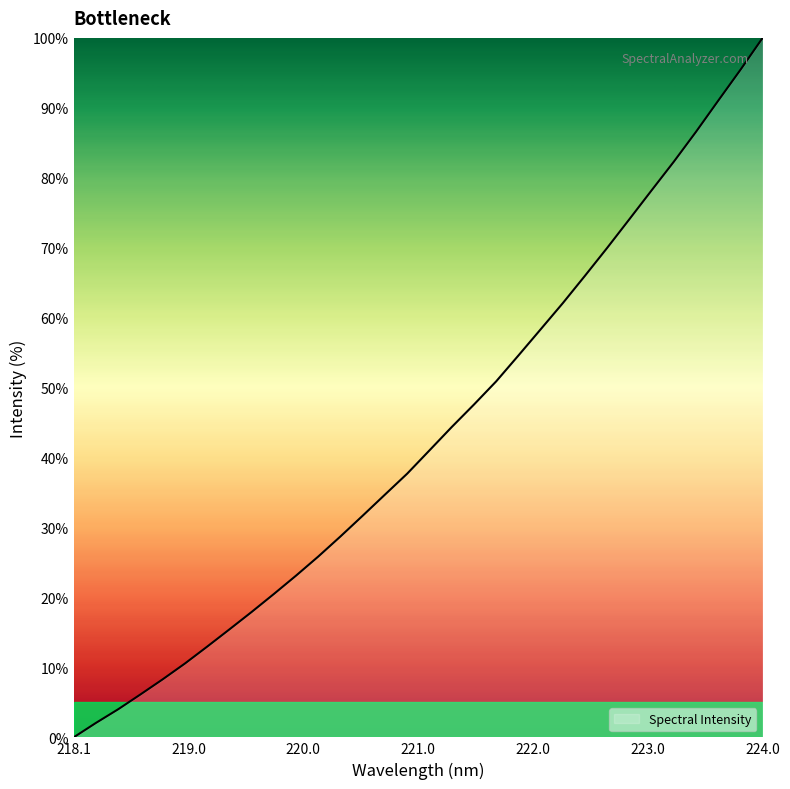

What is the greatest value displayed?

100.0